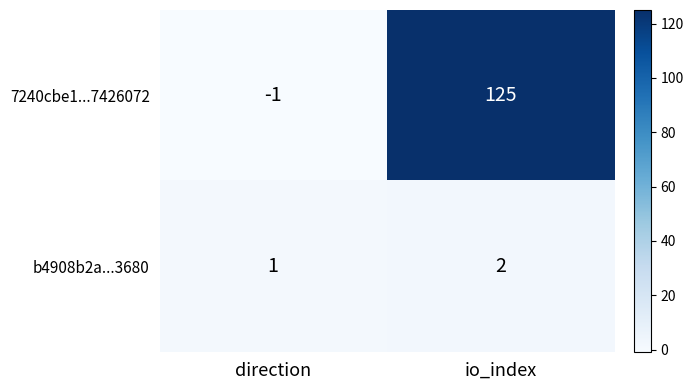

What is the sum of all 7240cbe1...7426072 values?

124